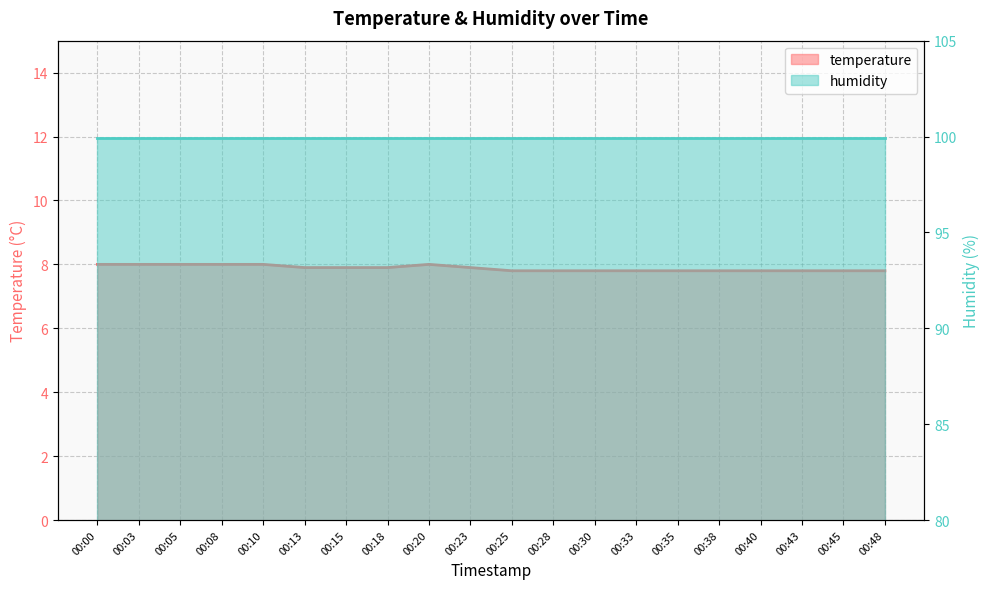

Rank the categories by value from highest to lowest.

00:00, 00:03, 00:05, 00:08, 00:10, 00:20, 00:13, 00:15, 00:18, 00:23, 00:25, 00:28, 00:30, 00:33, 00:35, 00:38, 00:40, 00:43, 00:45, 00:48